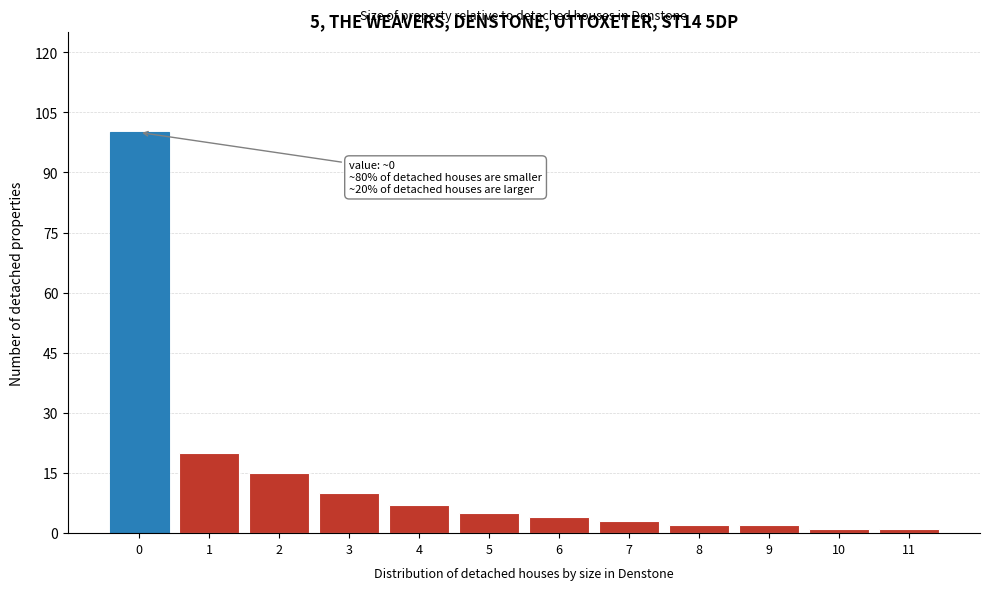

Reading right to left, transcribe all the data shown in this chart.

1	1	2	2	3	4	5	7	10	15	20	100